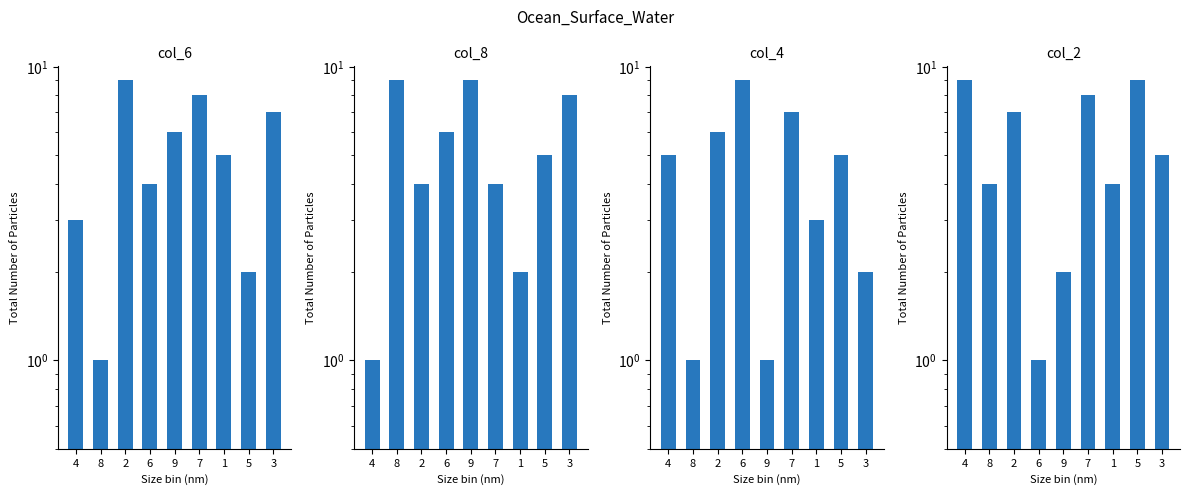

What is the total value across all series at 8?

15